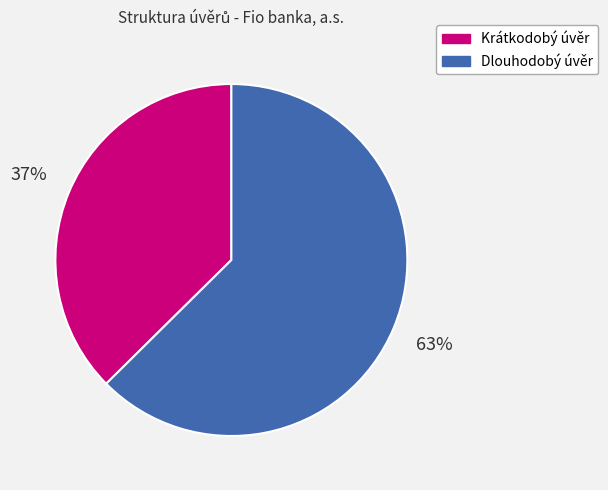

To the nearest percent, what is the average slice percentage?

50%